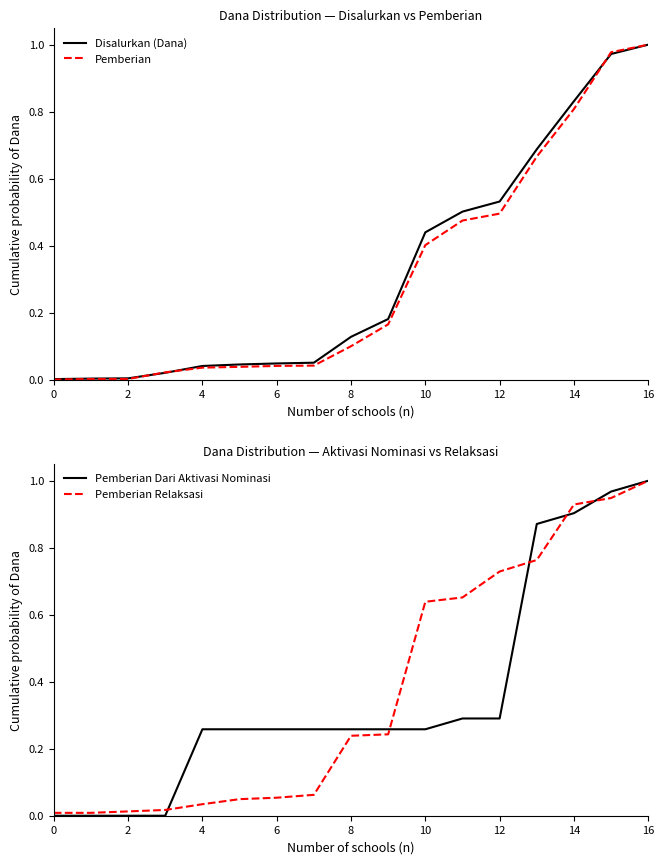

True or false: Pemberian Dari Aktivasi Nominasi and Pemberian intersect in this chart.

True